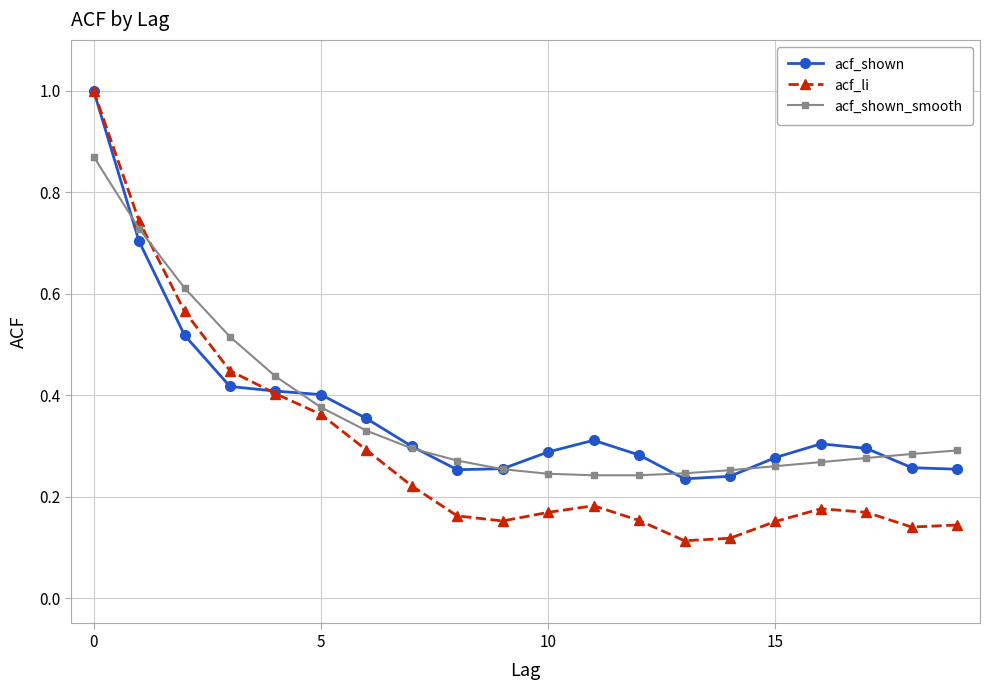

Does the chart display data point markers on the line(s)?

Yes